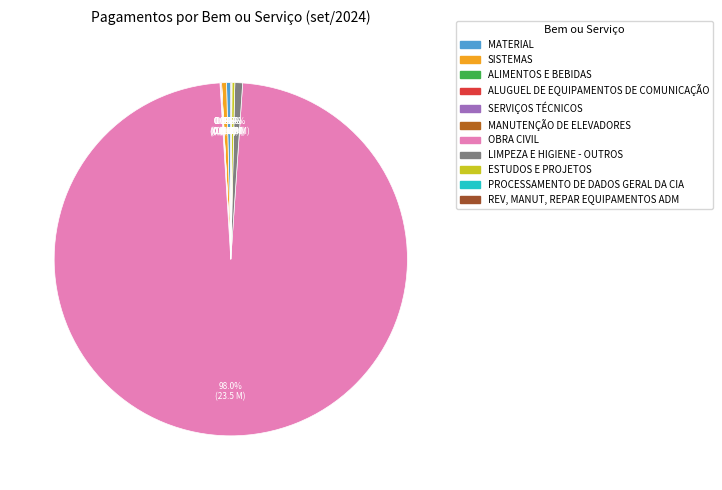

How many segments does this pie chart have?

11